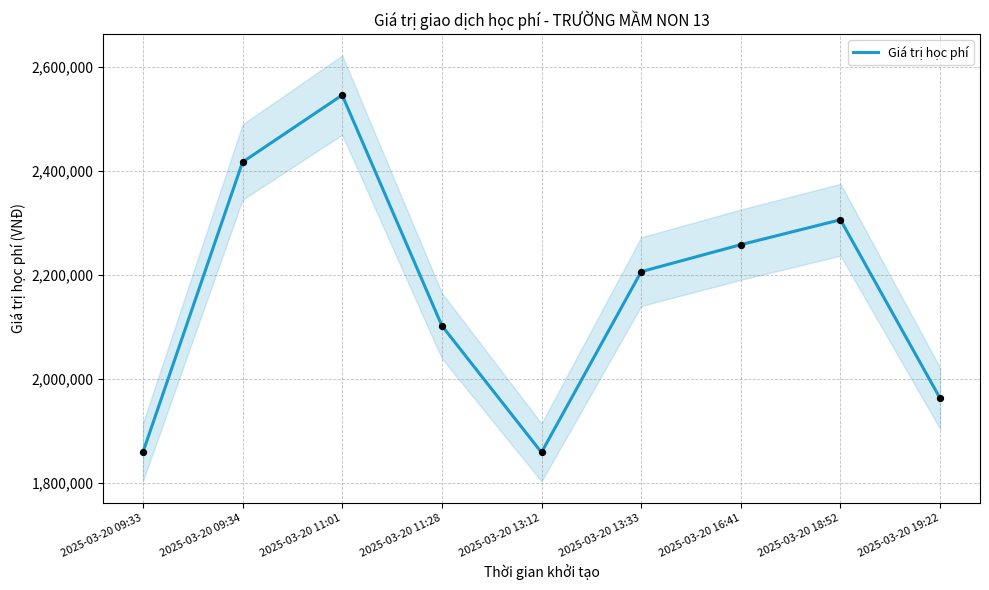

Which has a higher value, 2025-03-20 19:22 or 2025-03-20 11:28?

2025-03-20 11:28